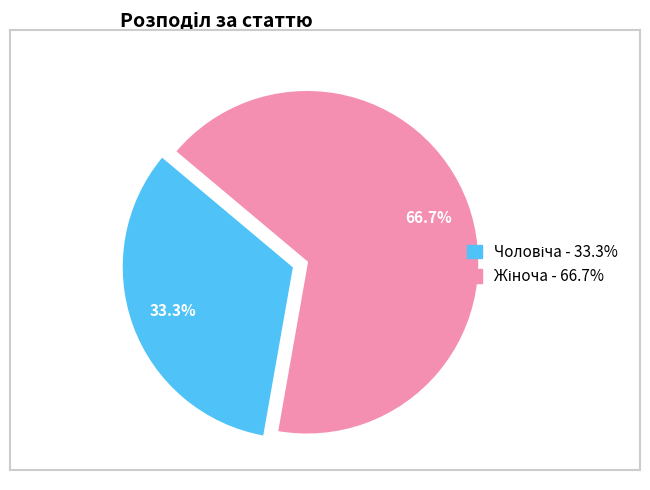

Which category has the smallest portion of the pie?

Чоловіча